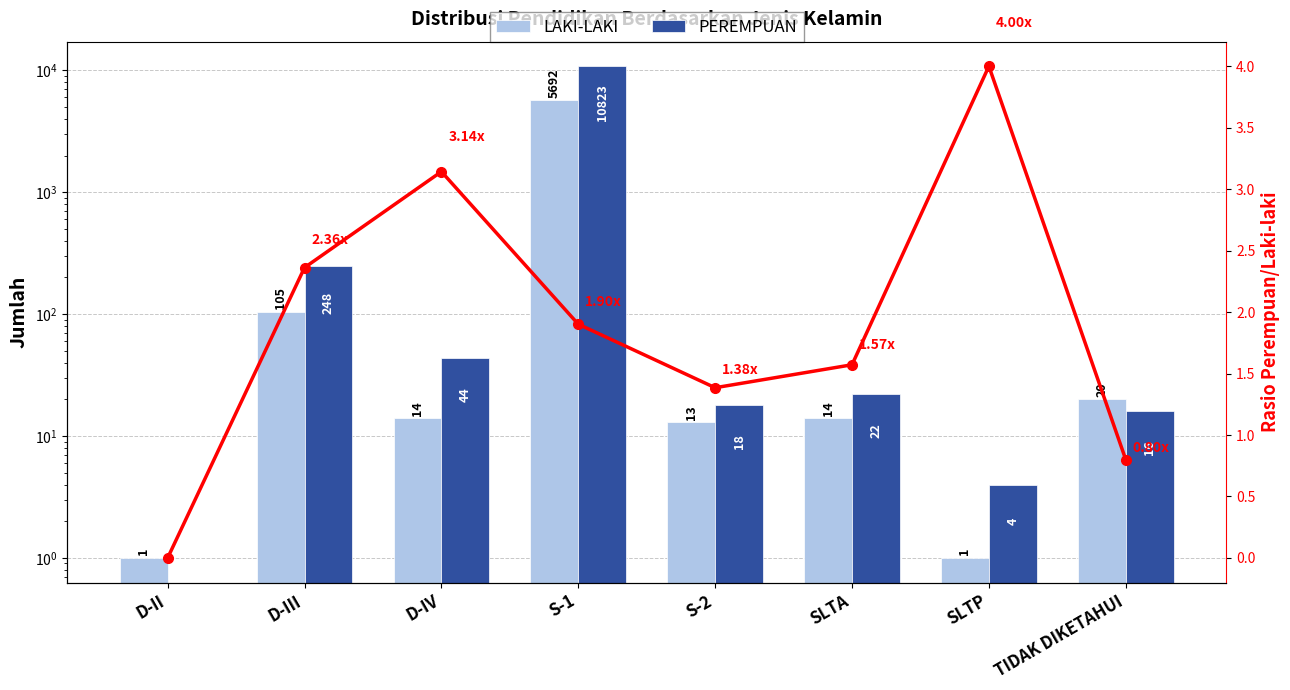

How many data points in PEREMPUAN are above 22?

3